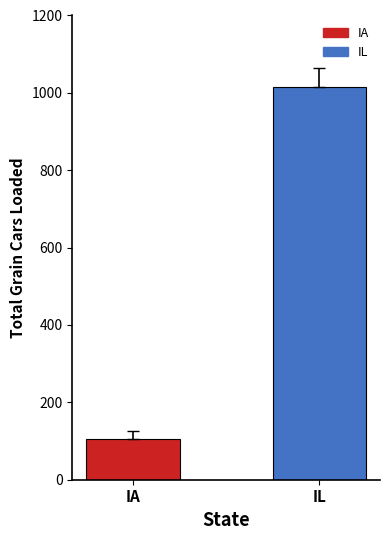

Which series has the largest range (max minus min)?

IA